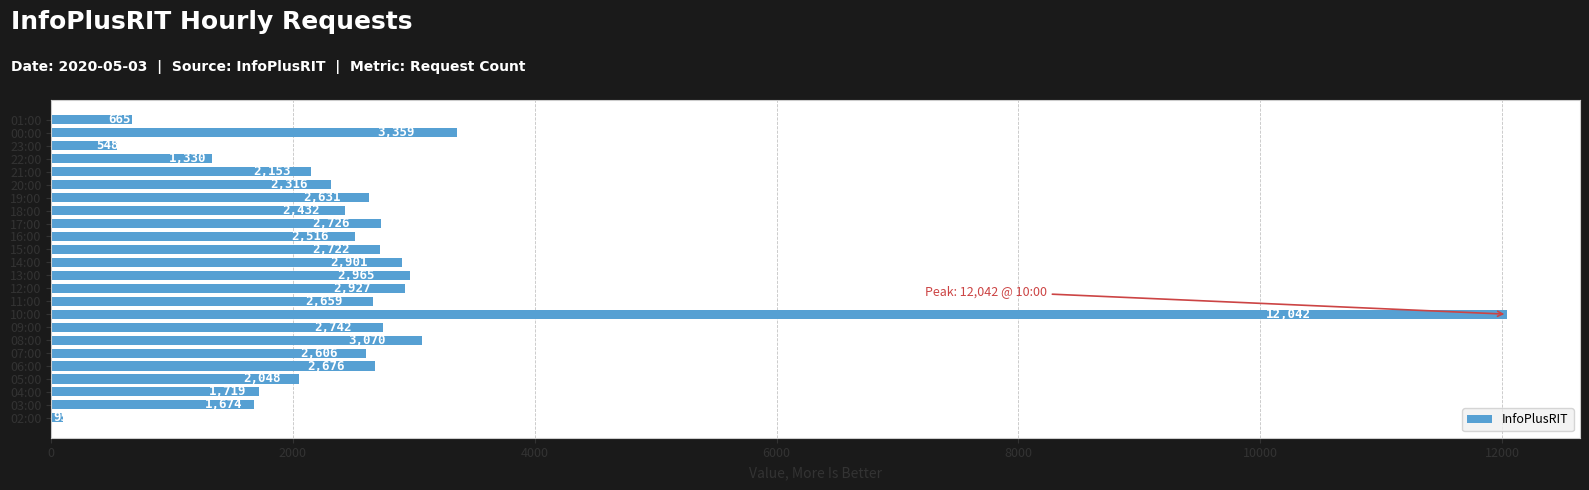

Reading top to bottom, list all the values displayed in this chart.

665	3359	548	1330	2153	2316	2631	2432	2726	2516	2722	2901	2965	2927	2659	12042	2742	3070	2606	2676	2048	1719	1674	95